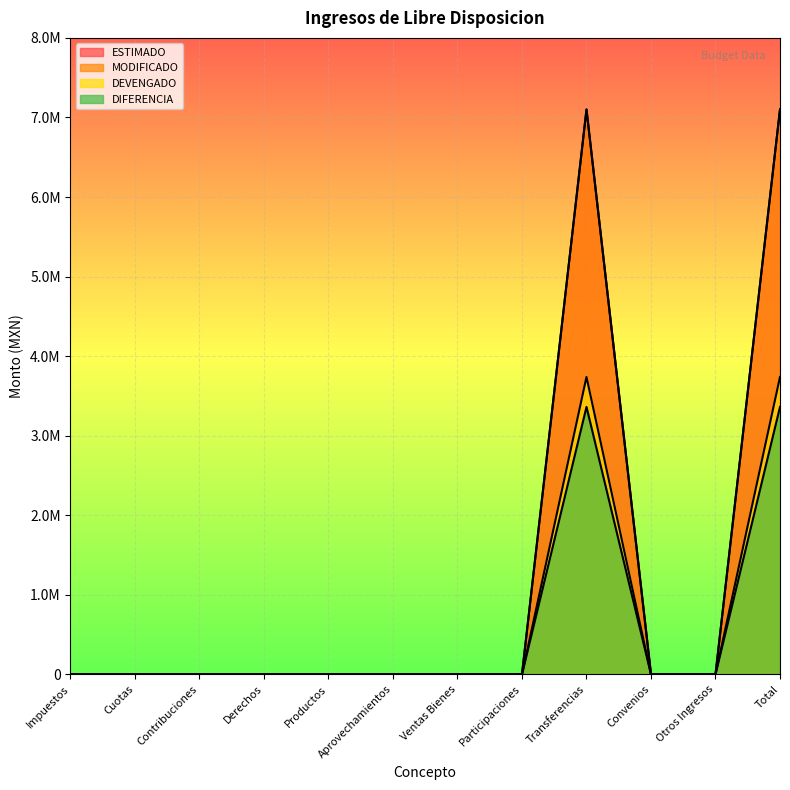

Which series has the largest range (max minus min)?

ESTIMADO